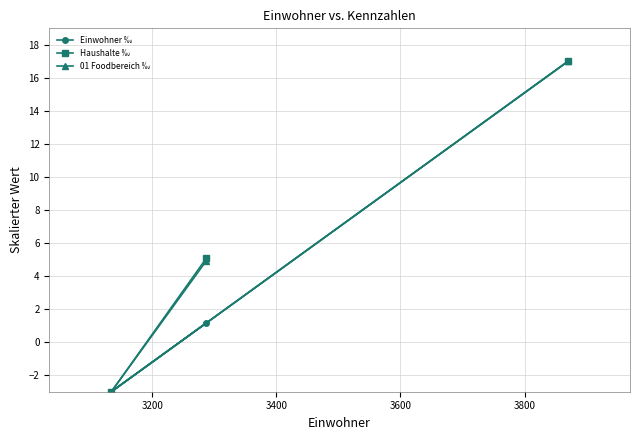

What is the difference between the maximum and minimum values in the 01 Foodbereich ‰ series?

20.0